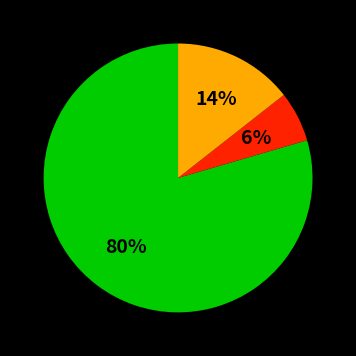

To the nearest percent, what is the average slice percentage?

33%